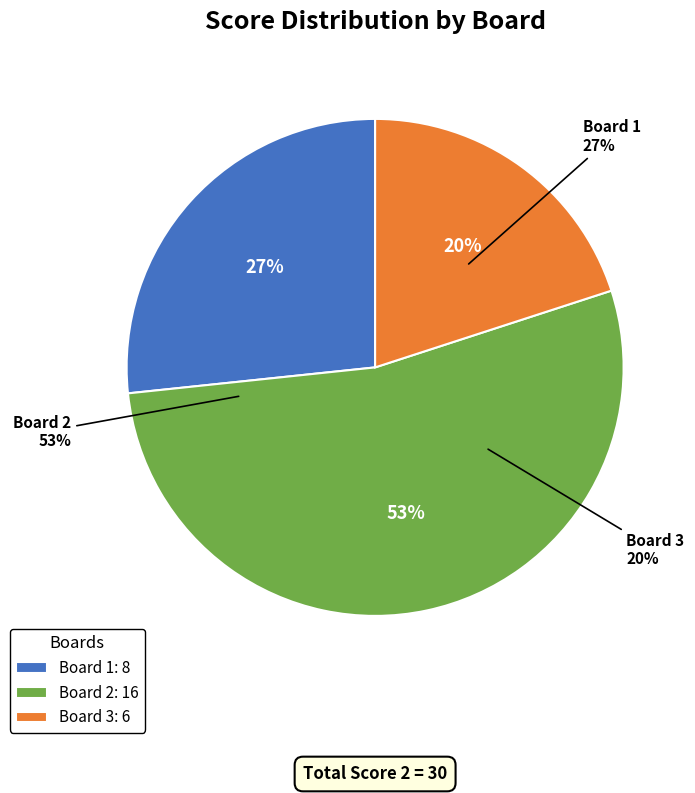

How many slices are in this pie chart?

3